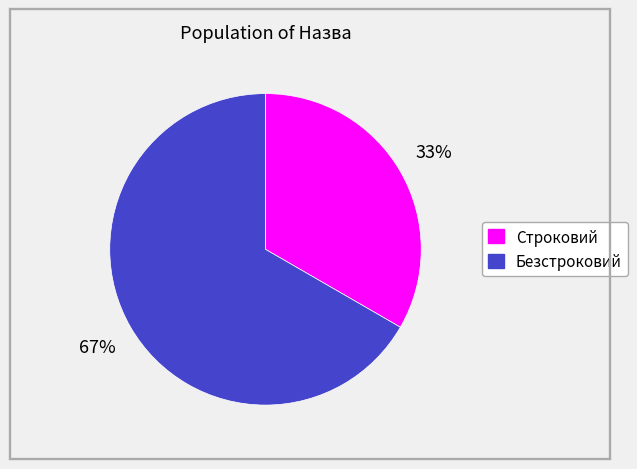

What is the smallest slice in the pie chart?

Строковий